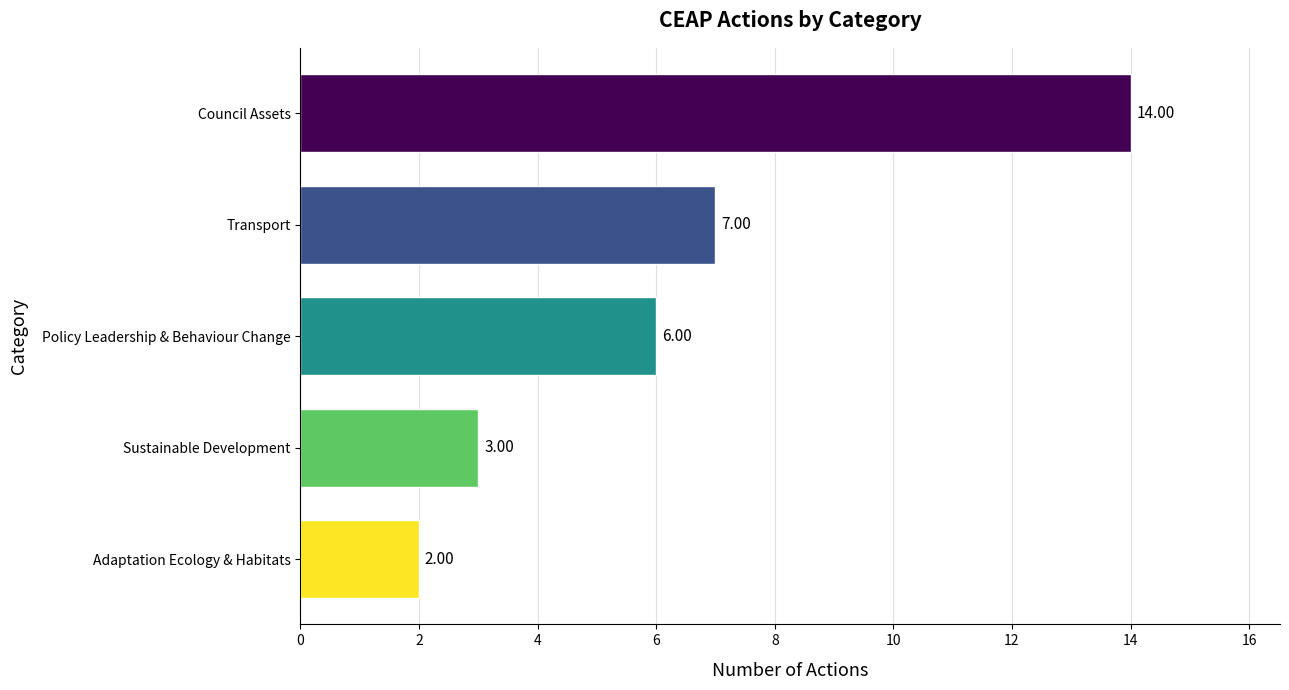

List the labels in order of value, smallest first.

Adaptation Ecology & Habitats, Sustainable Development, Policy Leadership & Behaviour Change, Transport, Council Assets